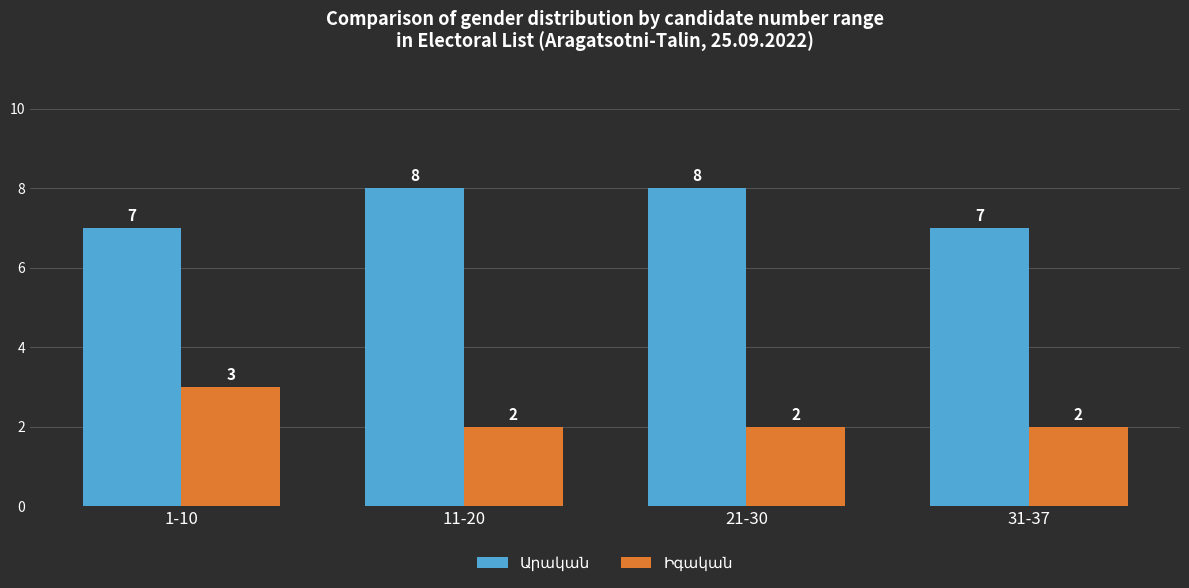

What is the greatest value displayed?

8